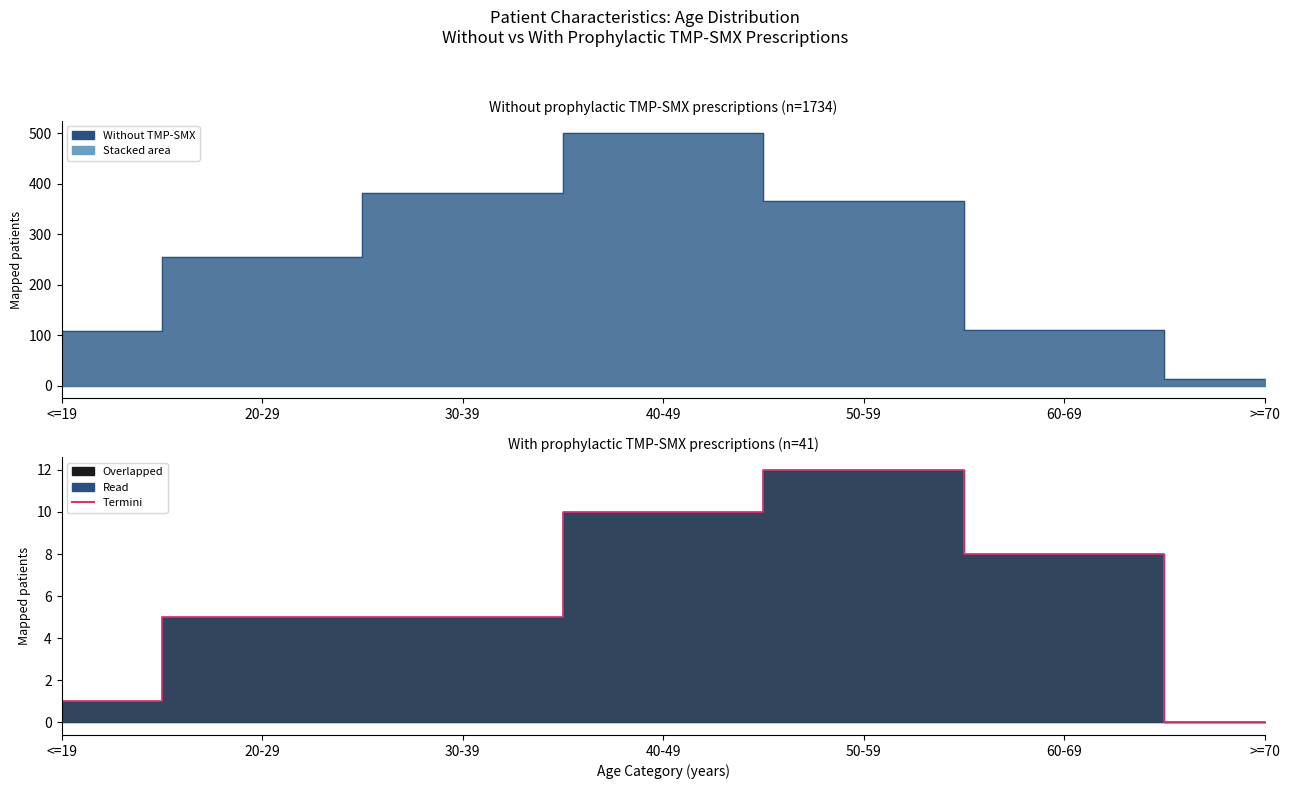

At which category does the data reach its first local peak?

50-59